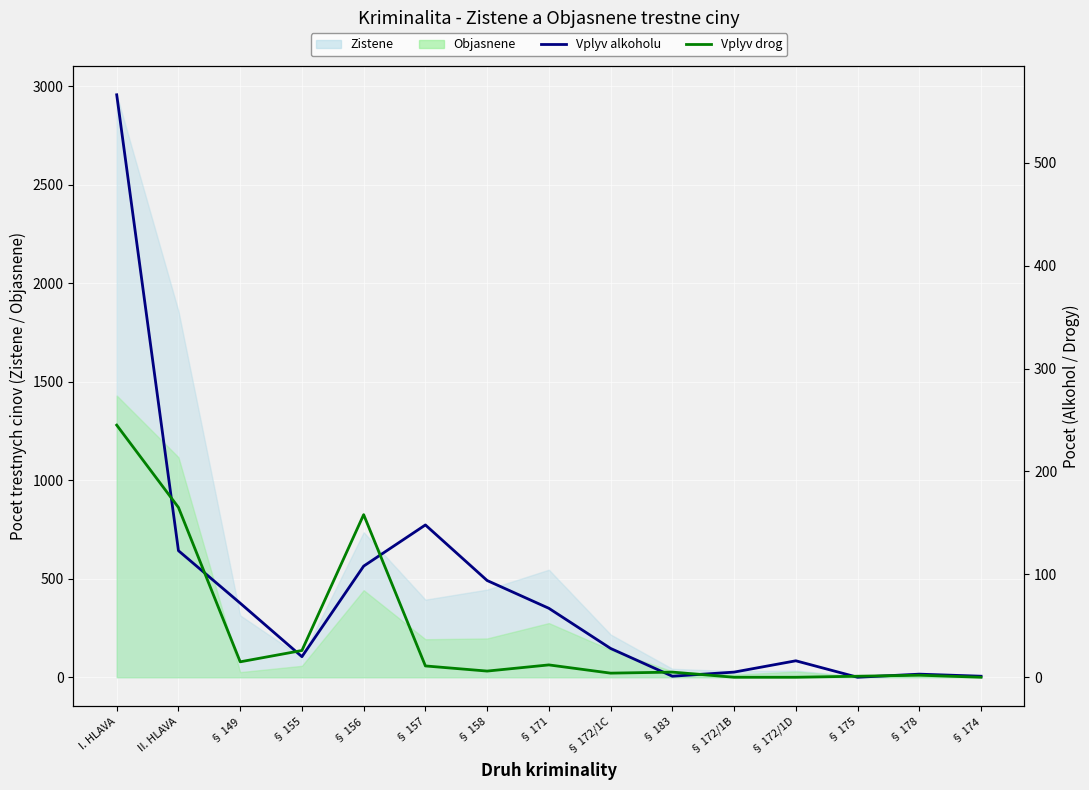

At which label does Vplyv alkoholu first exceed 28?

I. HLAVA